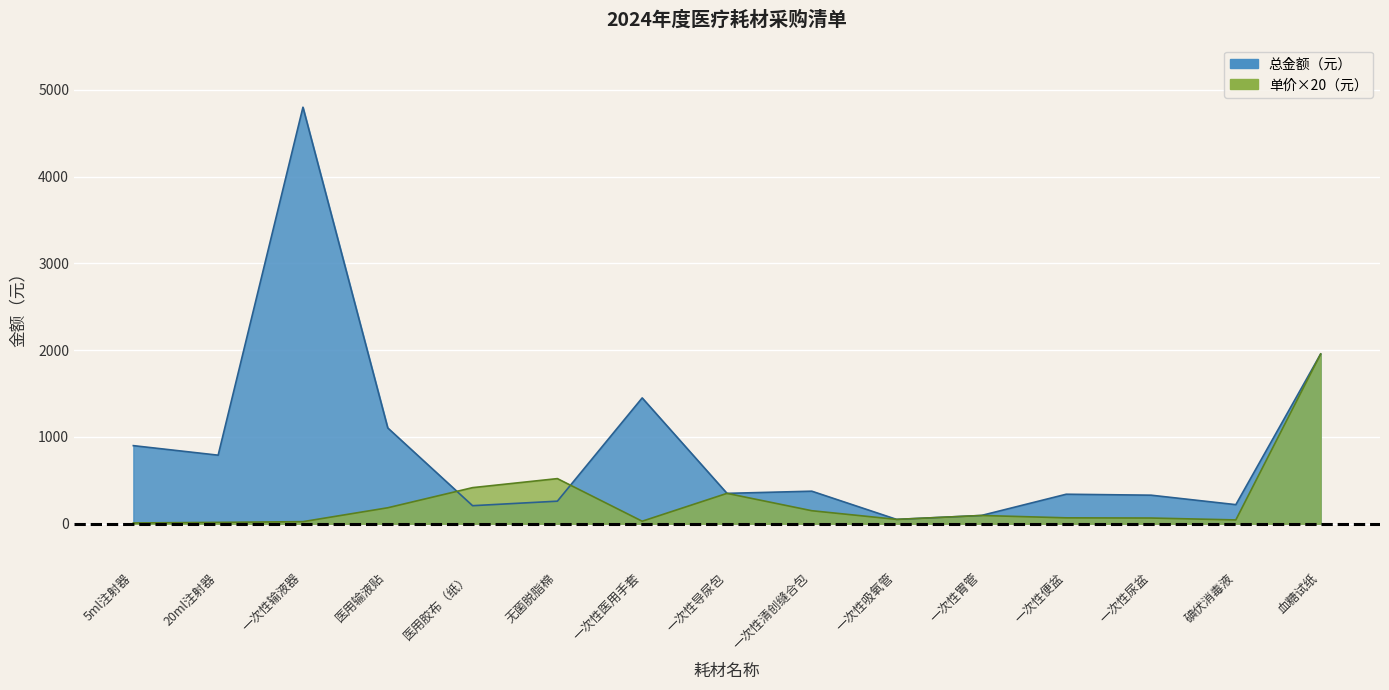

What is the difference between the maximum and minimum values in the 单价 series?

1947.0